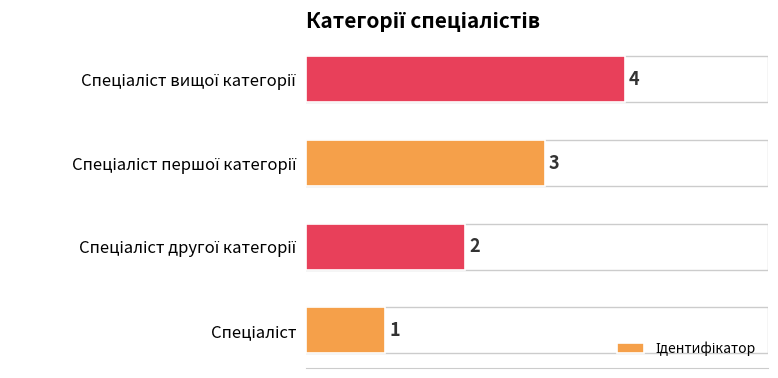

How many values are between 2 and 4?

3